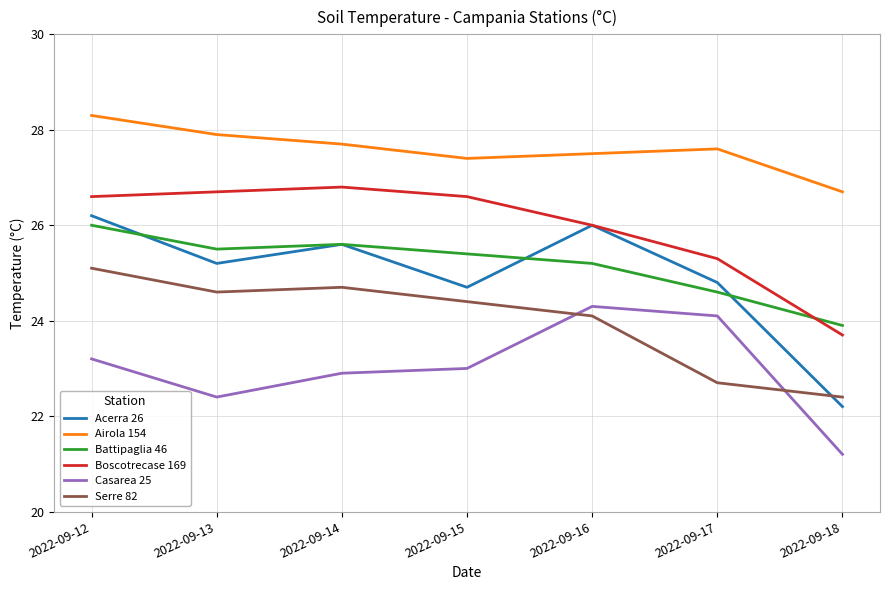

At how many categories does at least one series exceed 22?

7